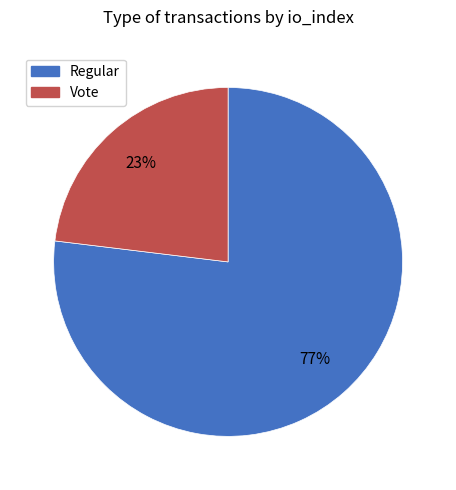

Combined, do Vote and Regular account for over 50%?

Yes